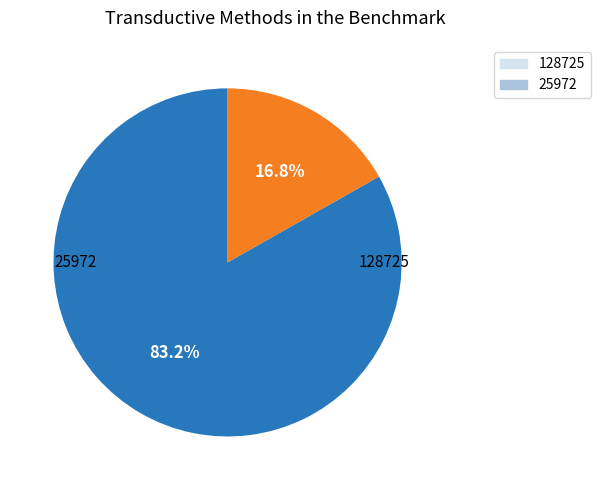

Combined, do 25972 and 128725 account for over 50%?

Yes